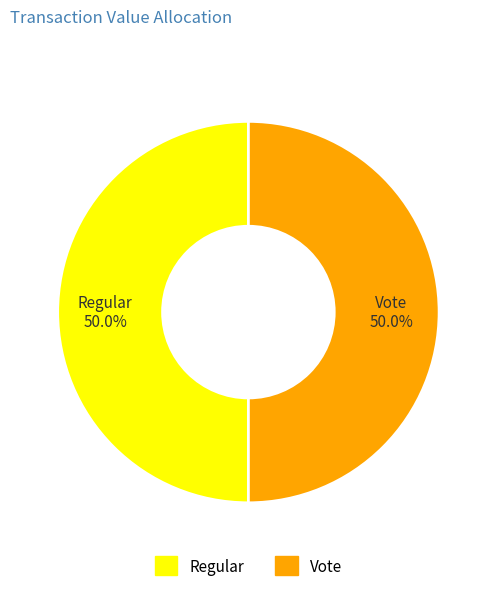

Combined, do Vote and Regular account for over 50%?

Yes